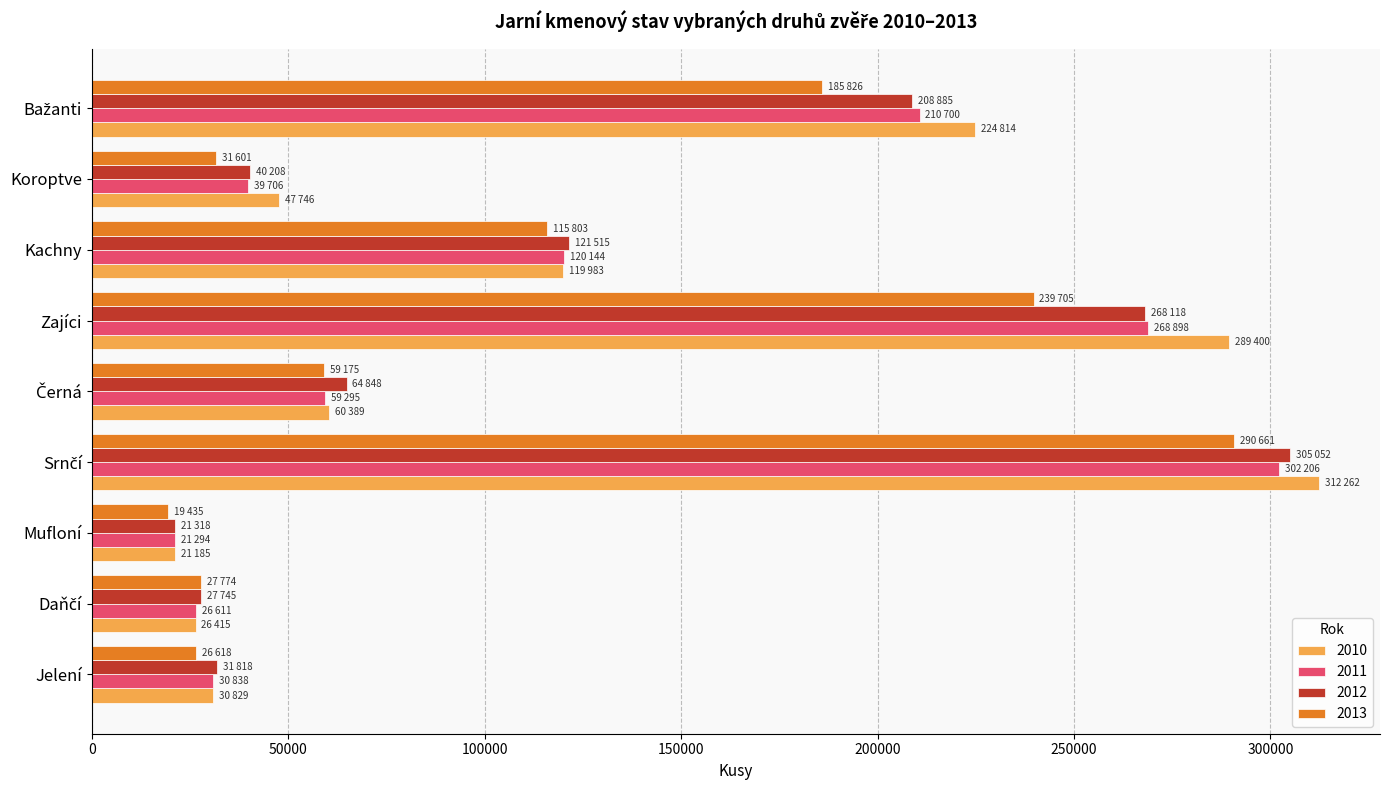

What is the total value across all series at Koroptve?

159261